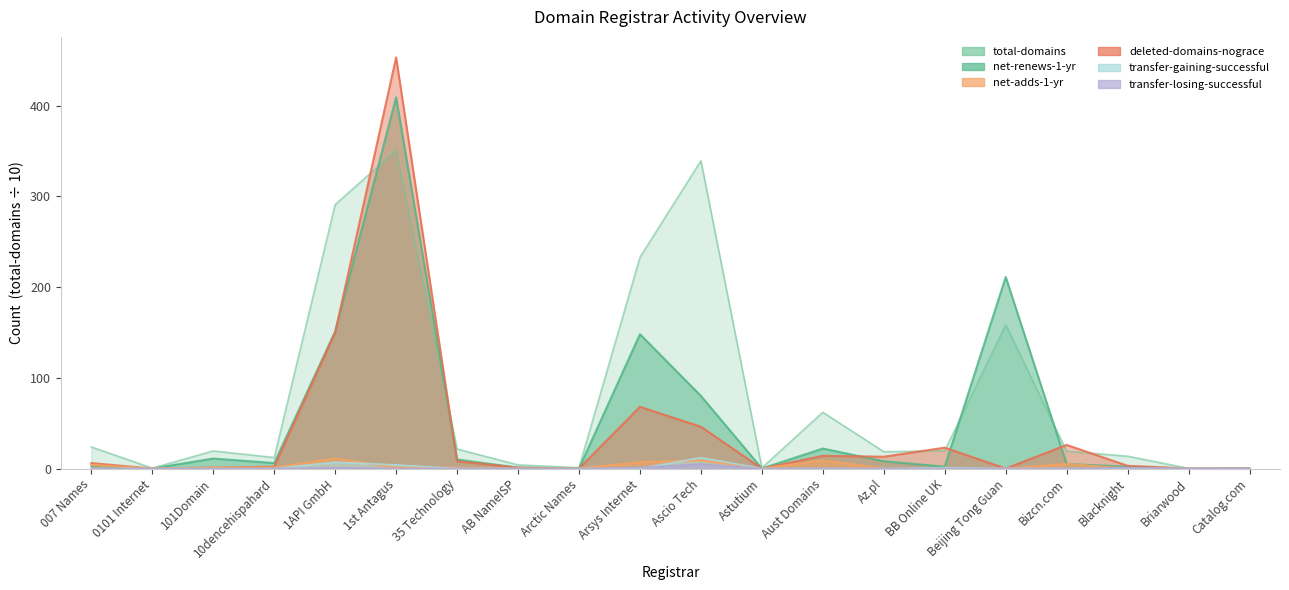

What is the difference between the maximum and second lowest values in the transfer-gaining-successful series?

12.0